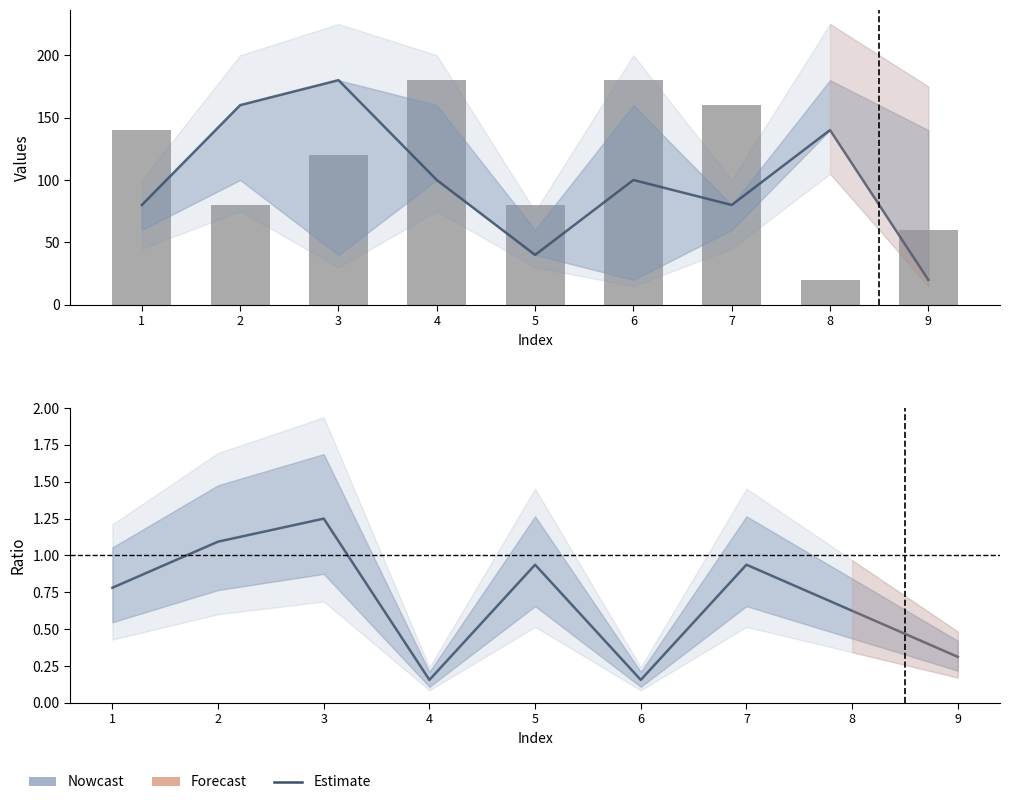

Reading left to right, extract all data points from this chart.

col_3: 1=80.0	2=160.0	3=180.0	4=100.0	5=40.0	6=100.0	7=80.0	8=140.0	9=20.0
col_6: 1=0.8	2=1.1	3=1.2	4=0.2	5=0.9	6=0.2	7=0.9	8=0.6	9=0.3
col_8: 1=140.0	2=80.0	3=120.0	4=180.0	5=80.0	6=180.0	7=160.0	8=20.0	9=60.0